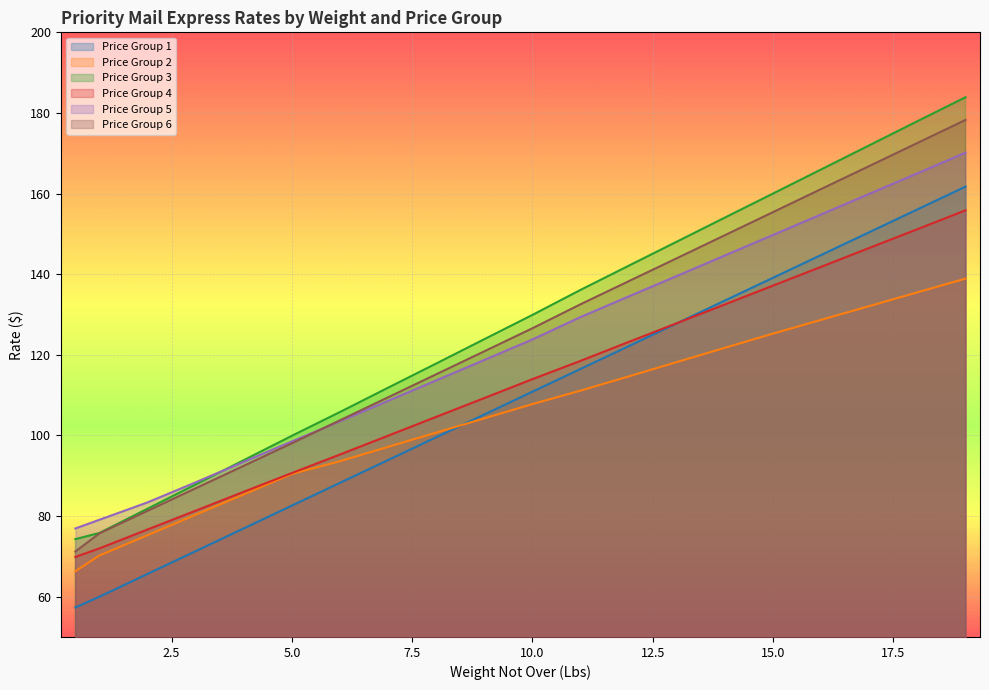

What is the difference between the second highest and minimum values in the Price Group 2 series?

69.2